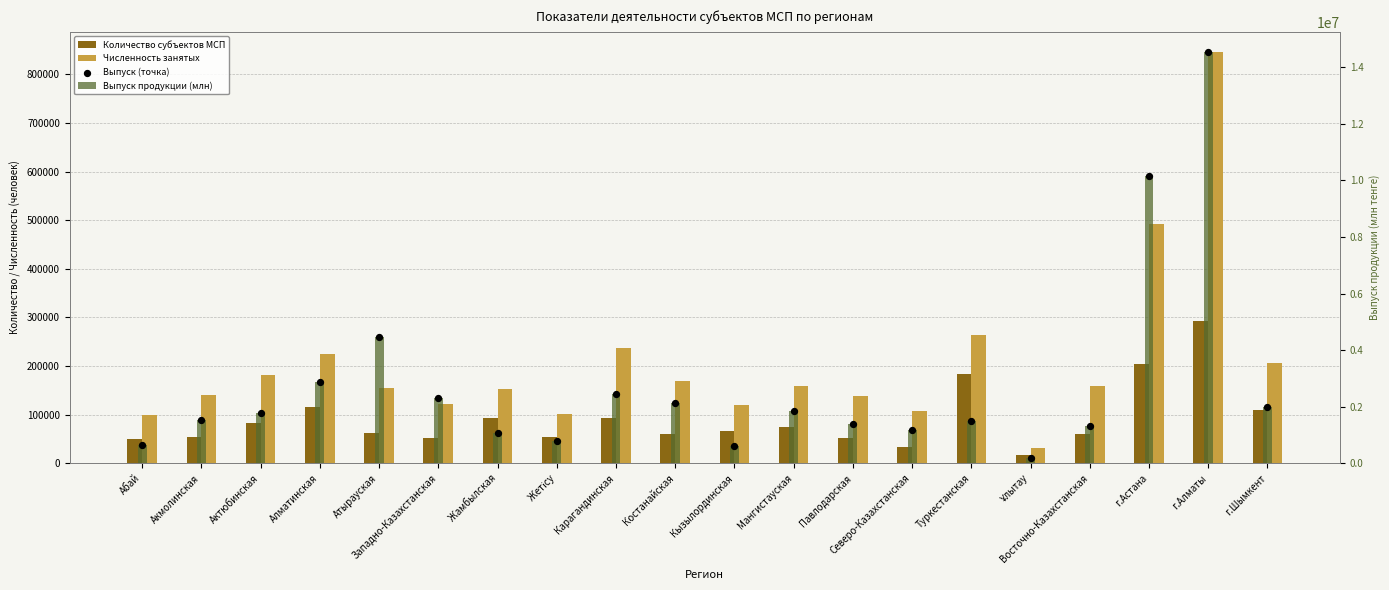

At which category is the sum across all series the highest?

г.Алматы